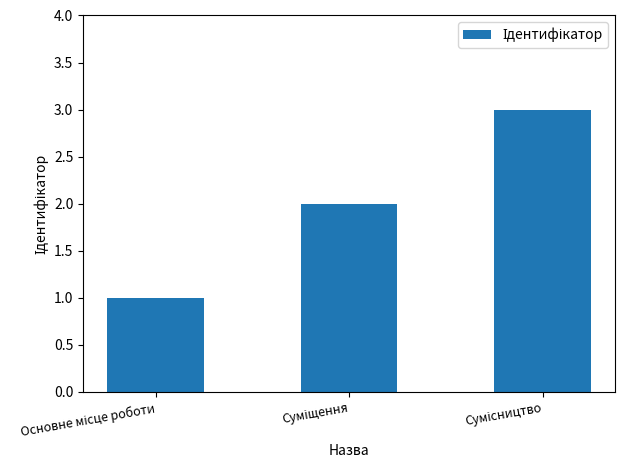

What is the maximum value shown in the chart?

3